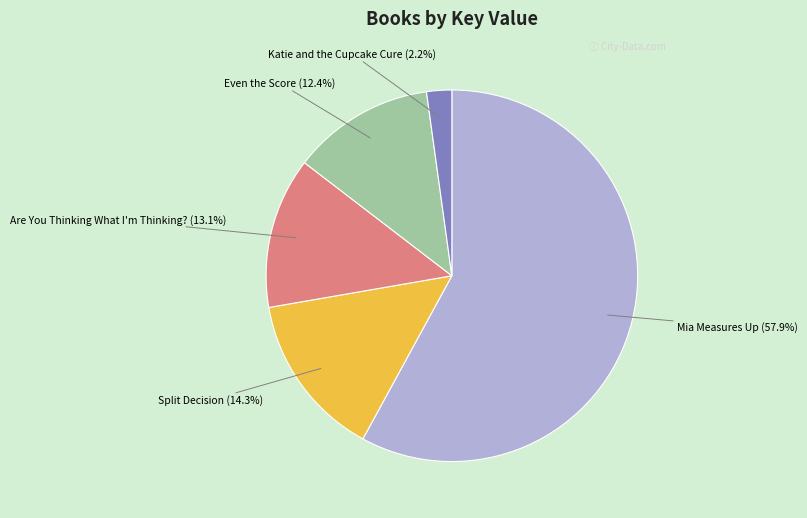

Is there any slice that represents more than half of the pie?

Yes